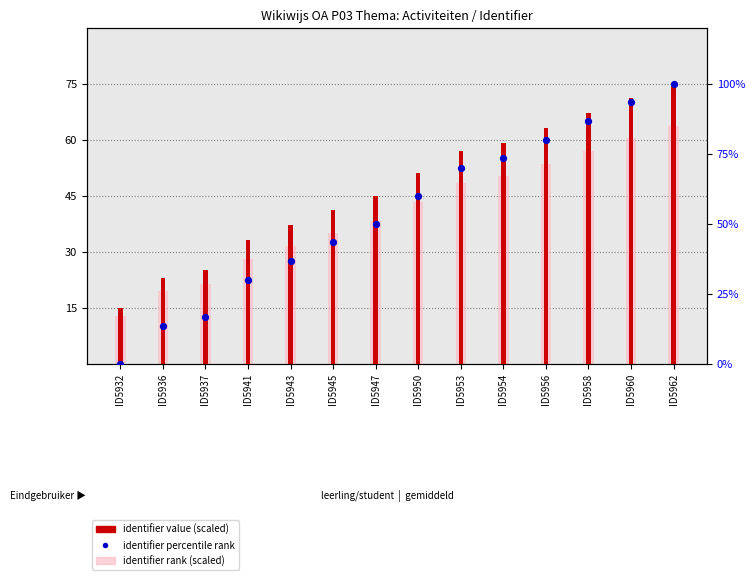

What are all the series names shown in the legend?

identifier value (scaled), identifier rank (scaled), identifier percentile rank